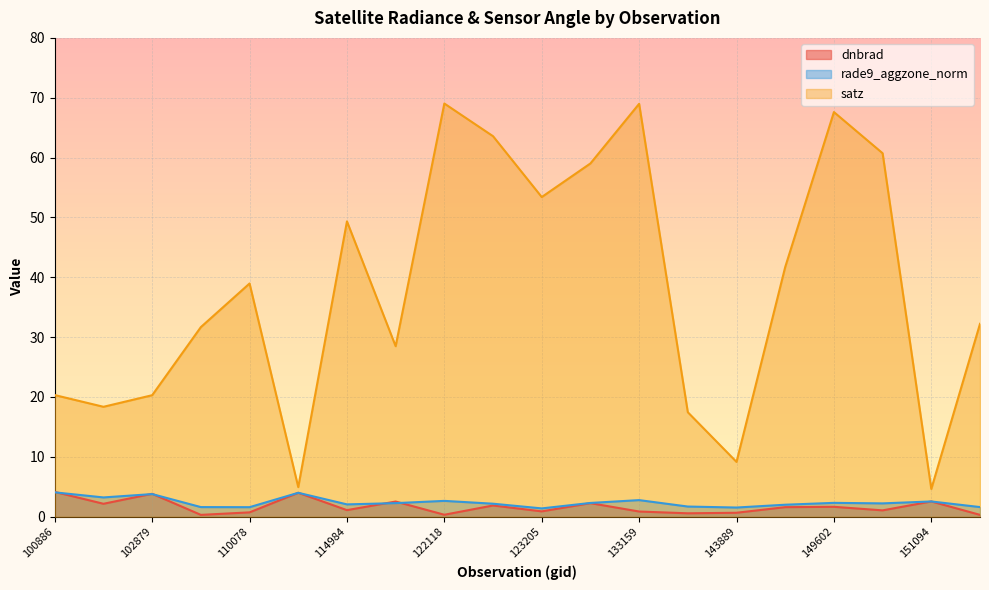

At which label does dnbrad first exceed 1?

100886